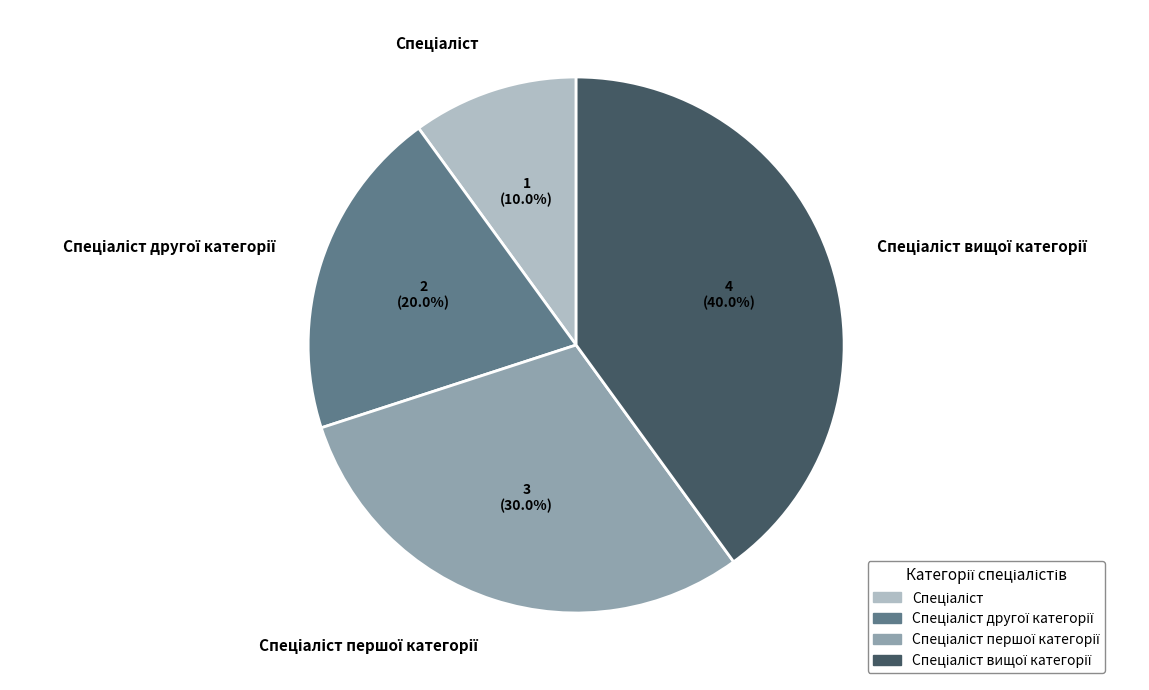

Is there any slice that represents more than half of the pie?

No